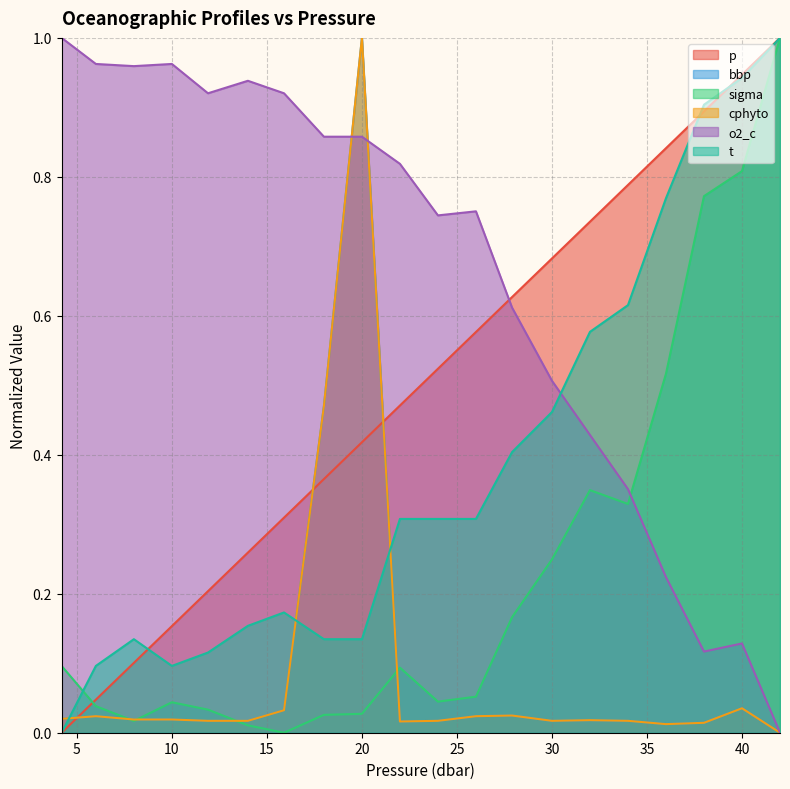

The t series shows 0.2 at 11.9. True or false?

False